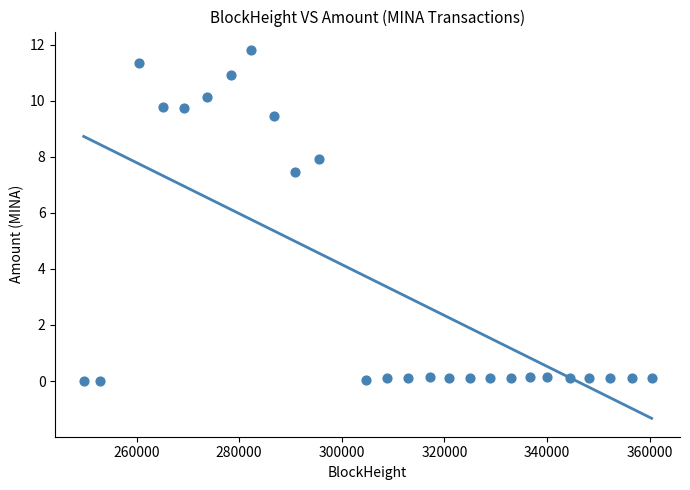

What Y value in the scatter plot is closest to 5?

7.4